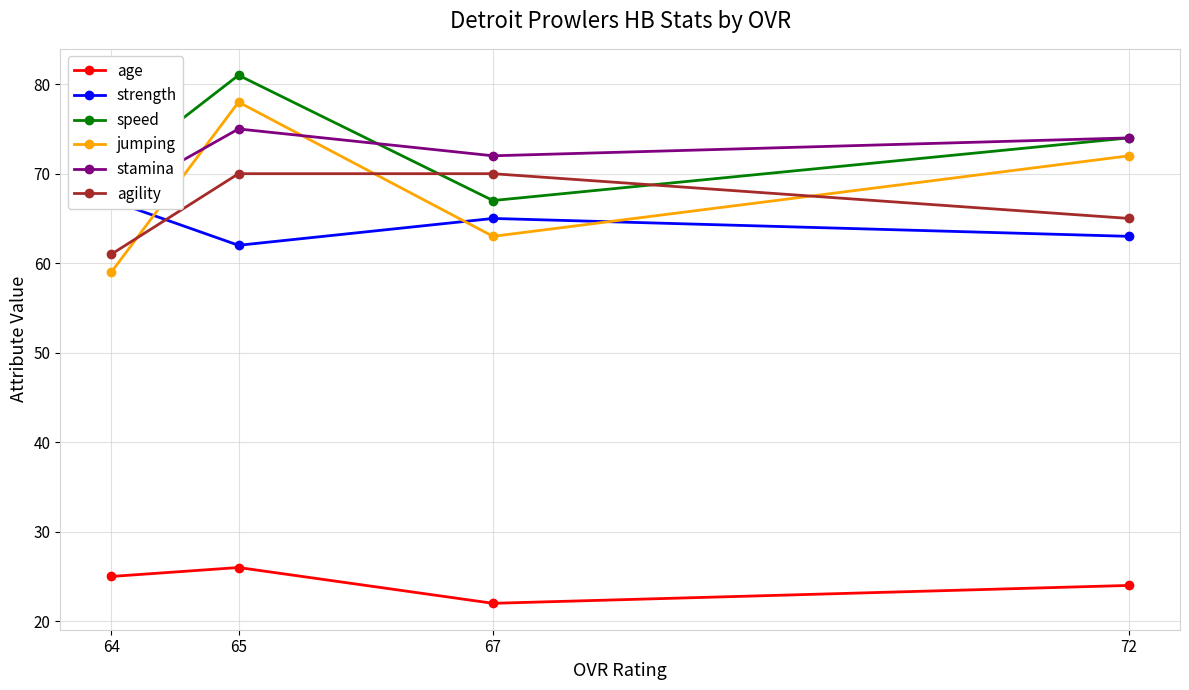

What is the spread (max minus min) of values at 64?

45